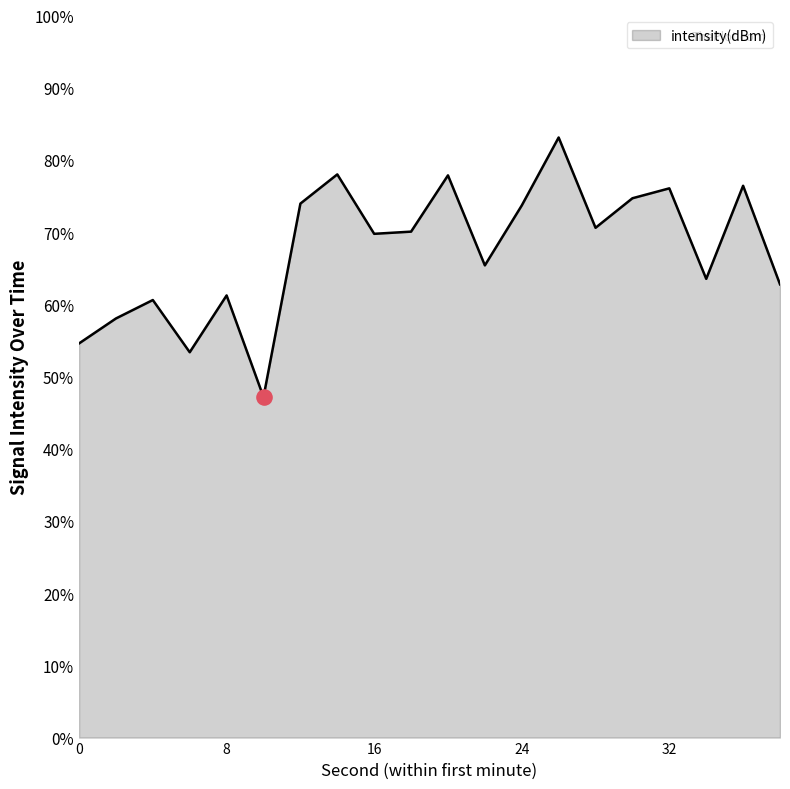

What is the difference between the maximum and minimum values?

35.9